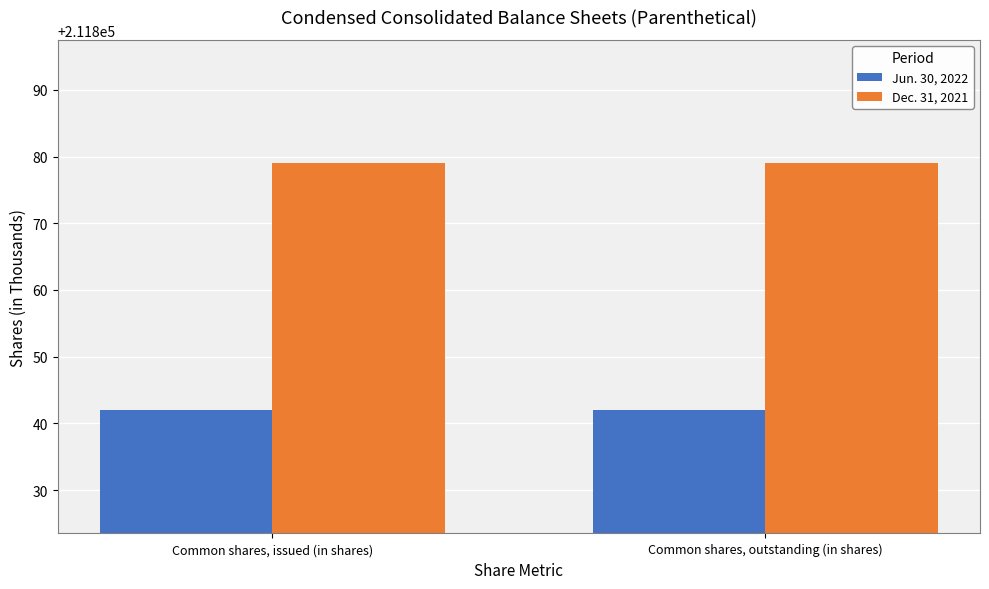

Reading left to right, list all the values displayed in this chart.

Jun. 30, 2022: Common shares, issued (in shares)=211842	Common shares, outstanding (in shares)=211842
Dec. 31, 2021: Common shares, issued (in shares)=211879	Common shares, outstanding (in shares)=211879